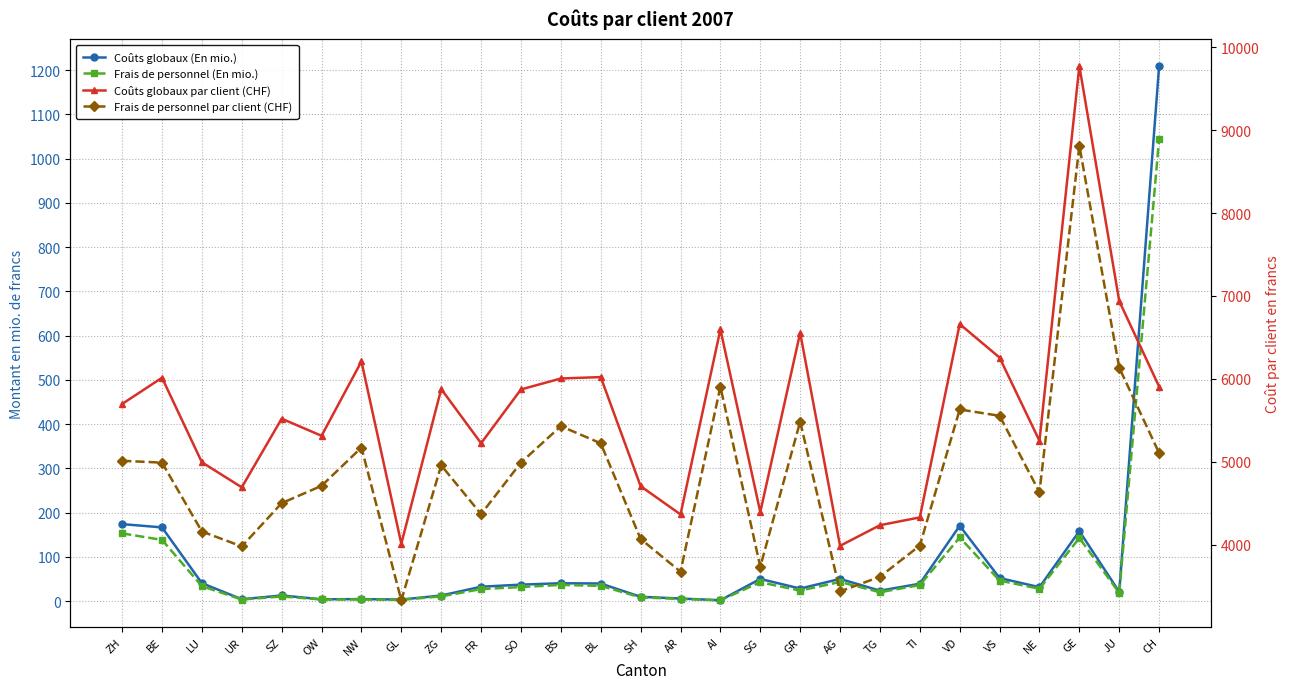

What position from the left is AR?

15